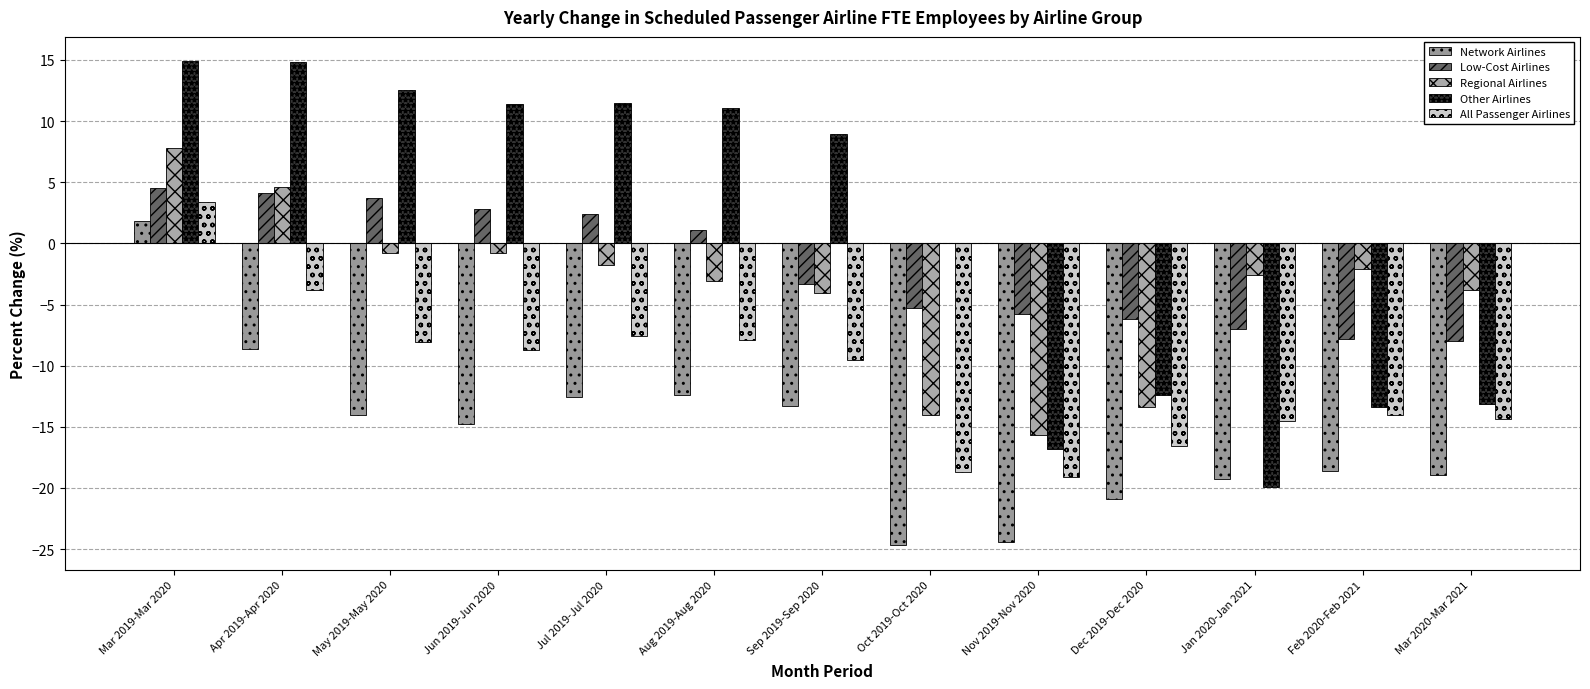

Where does the Regional Airlines series first go above -2?

Mar 2019-Mar 2020